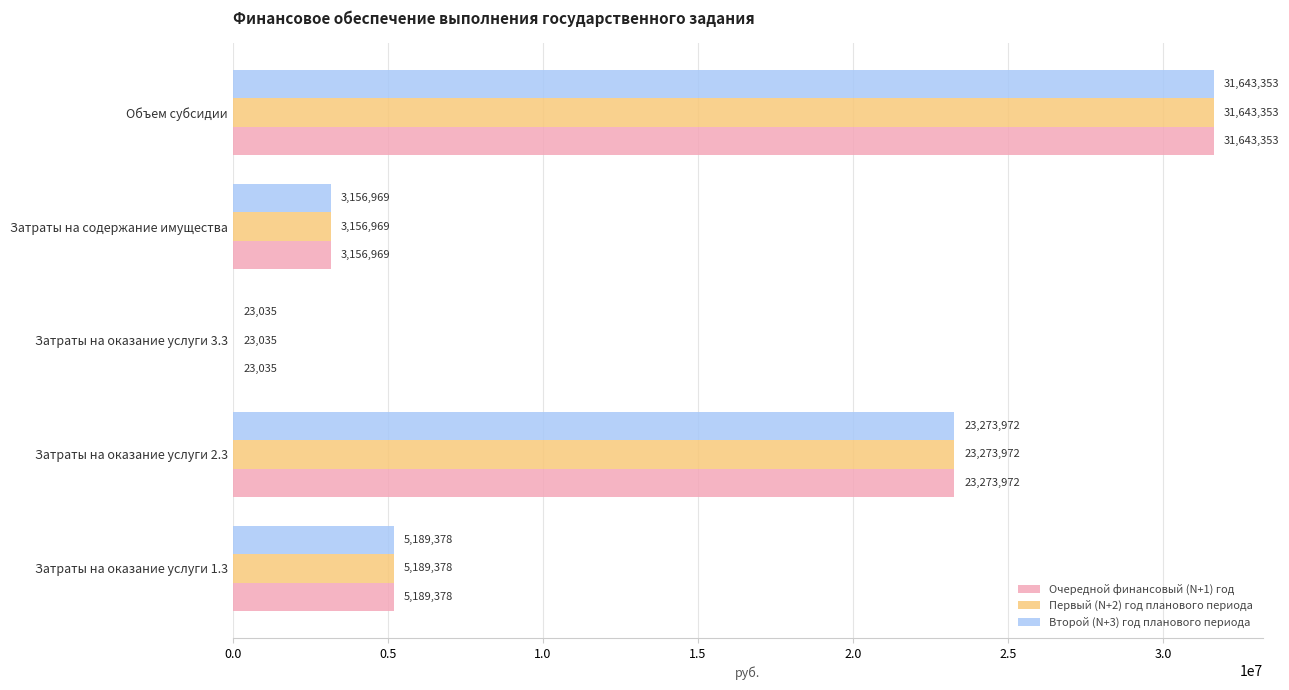

At which category does the chart reach its peak across all series?

Объем субсидии